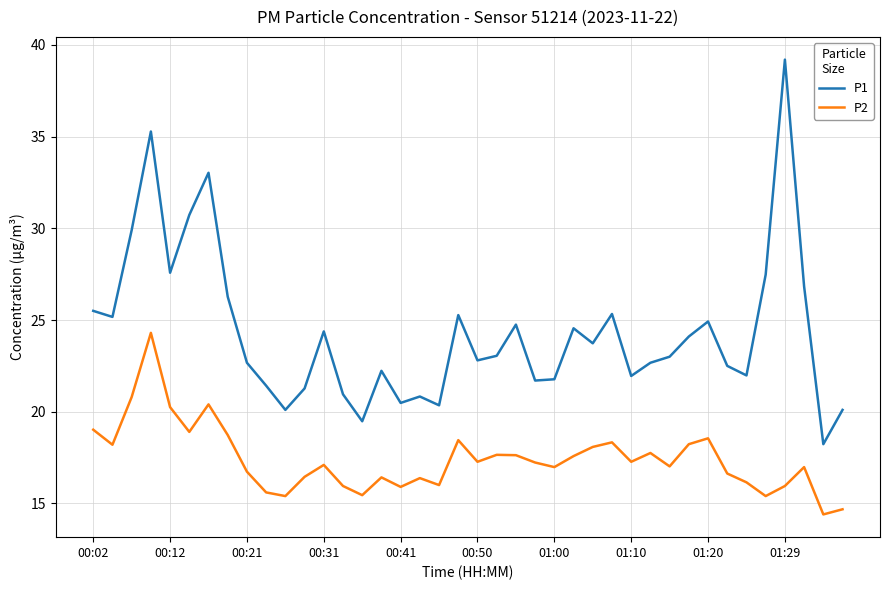

What is the difference between the maximum and minimum values in the P2 series?

9.9